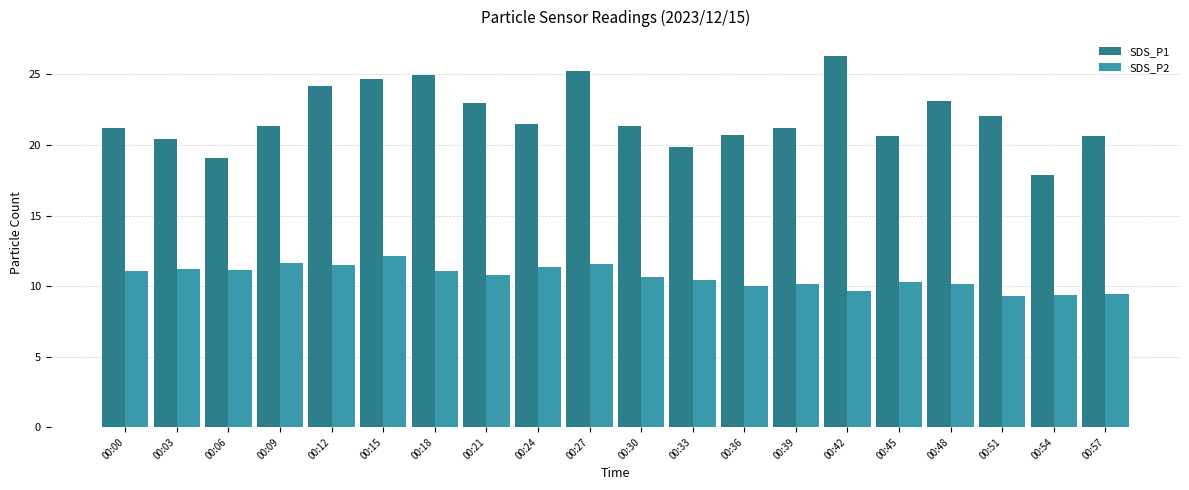

What value does the SDS_P1 series have at 00:39?

21.2